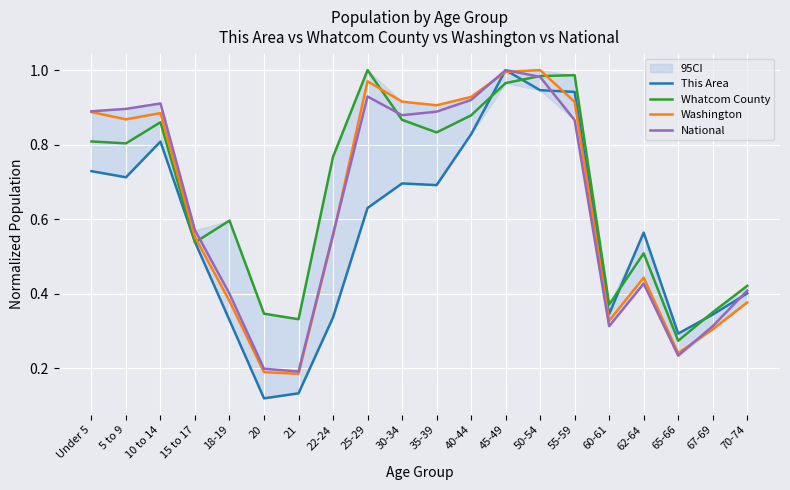

Reading left to right, extract all data points from this chart.

This Area: Under 5=0.7	5 to 9=0.7	10 to 14=0.8	15 to 17=0.5	18-19=0.3	20=0.1	21=0.1	22-24=0.3	25-29=0.6	30-34=0.7	35-39=0.7	40-44=0.8	45-49=1.0	50-54=0.9	55-59=0.9	60-61=0.3	62-64=0.6	65-66=0.3	67-69=0.3	70-74=0.4
Whatcom County: Under 5=0.8	5 to 9=0.8	10 to 14=0.9	15 to 17=0.5	18-19=0.6	20=0.3	21=0.3	22-24=0.8	25-29=1.0	30-34=0.9	35-39=0.8	40-44=0.9	45-49=1.0	50-54=1.0	55-59=1.0	60-61=0.4	62-64=0.5	65-66=0.3	67-69=0.4	70-74=0.4
Washington: Under 5=0.9	5 to 9=0.9	10 to 14=0.9	15 to 17=0.6	18-19=0.4	20=0.2	21=0.2	22-24=0.6	25-29=1.0	30-34=0.9	35-39=0.9	40-44=0.9	45-49=1.0	50-54=1.0	55-59=0.9	60-61=0.3	62-64=0.4	65-66=0.2	67-69=0.3	70-74=0.4
National: Under 5=0.9	5 to 9=0.9	10 to 14=0.9	15 to 17=0.6	18-19=0.4	20=0.2	21=0.2	22-24=0.6	25-29=0.9	30-34=0.9	35-39=0.9	40-44=0.9	45-49=1.0	50-54=1.0	55-59=0.9	60-61=0.3	62-64=0.4	65-66=0.2	67-69=0.3	70-74=0.4